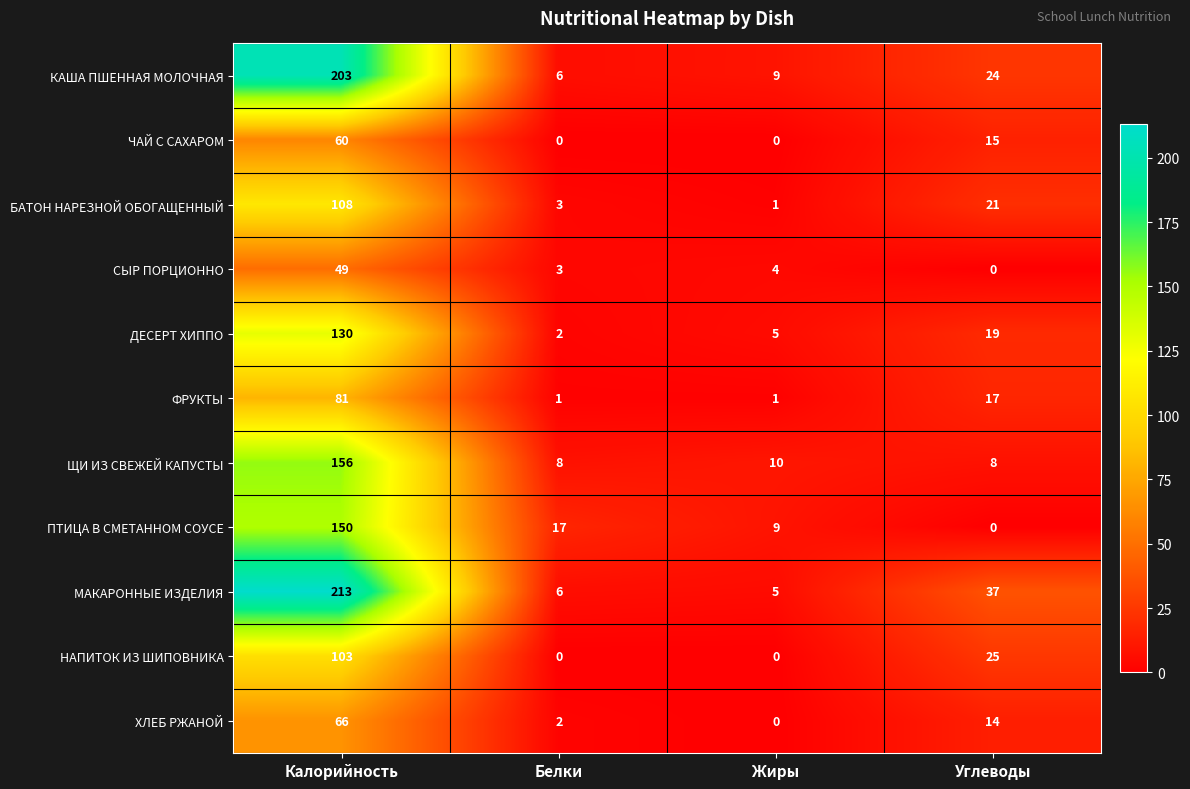

What is the difference between the ФРУКТЫ values at Углеводы and Белки?

16